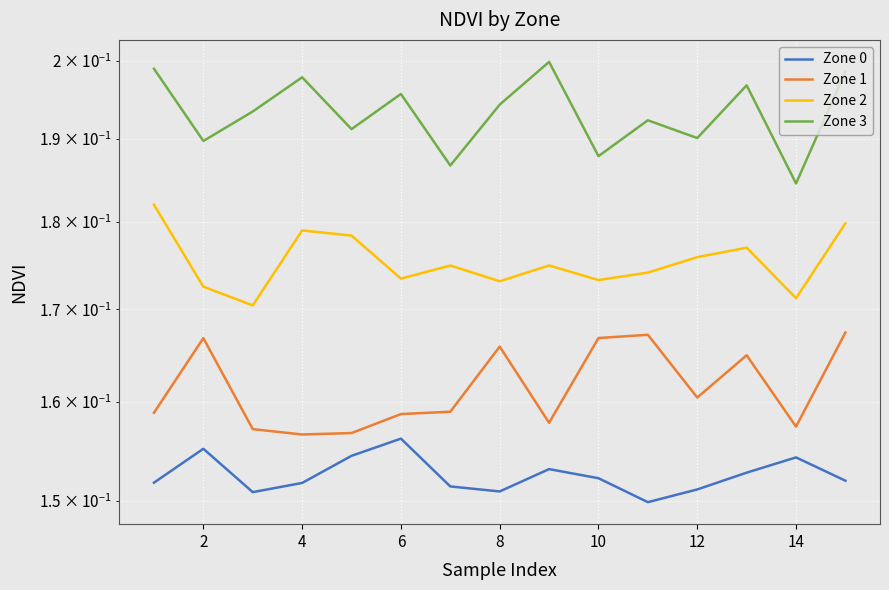

True or false: Zone 1 and Zone 3 cross at least once.

False